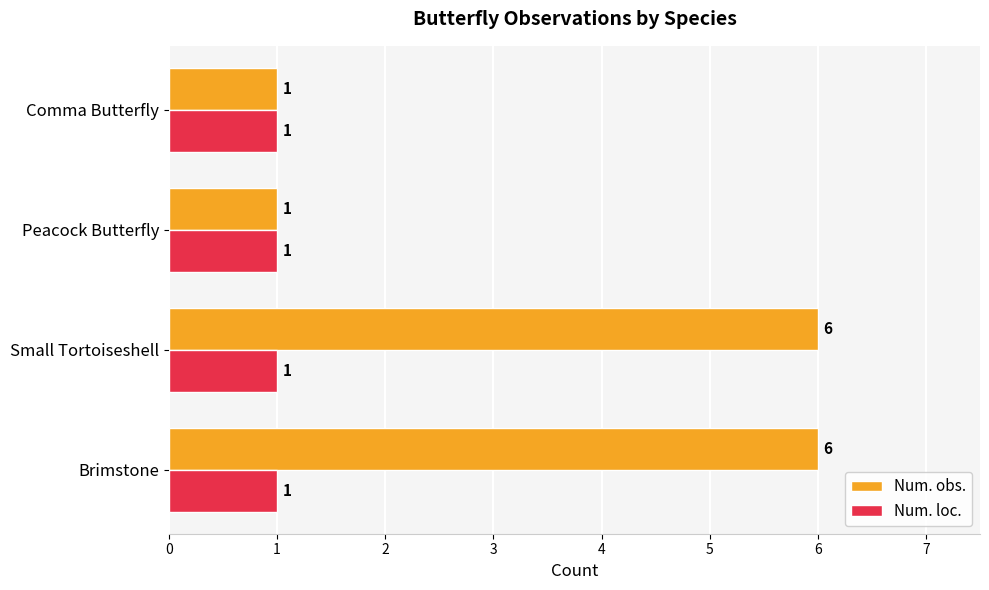

How many data points does each series have?

4